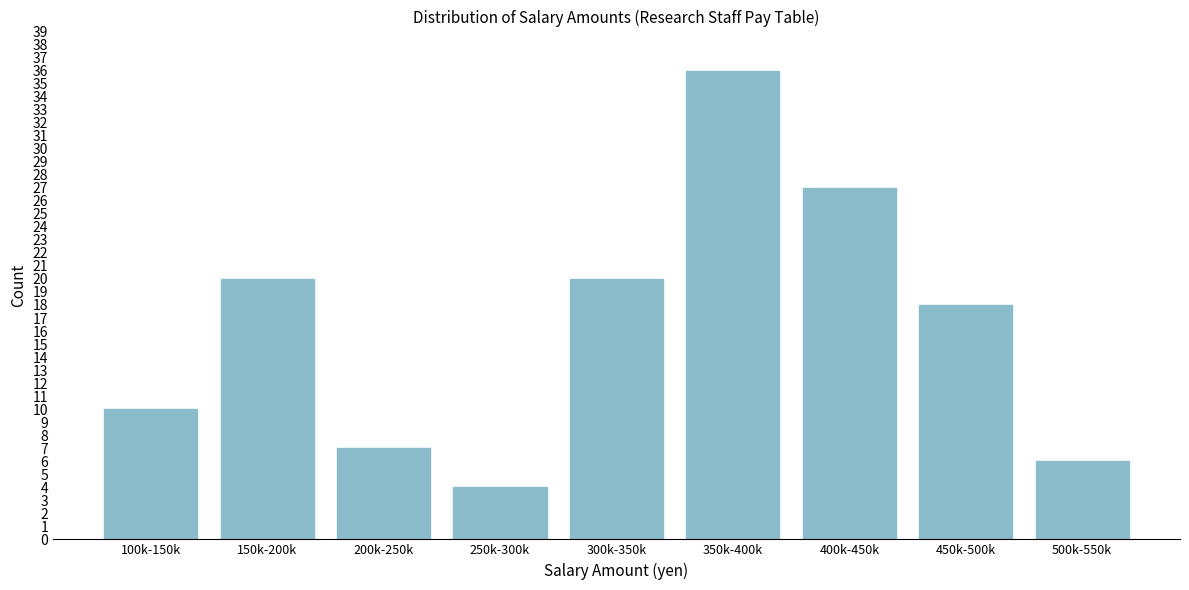

Reading left to right, what are all the values shown in this chart?

10	20	7	4	20	36	27	18	6